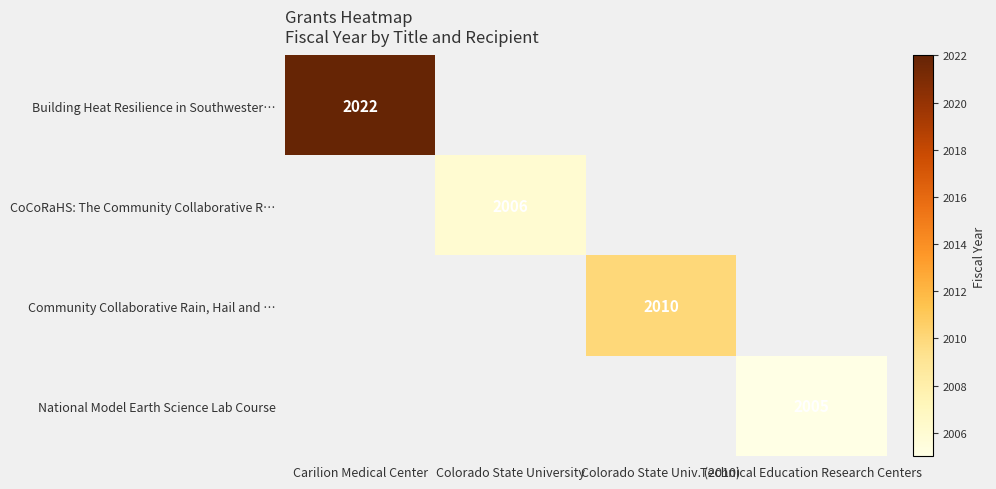

The value of National Model Earth Science Lab Course at Technical Education Research Centers is 3224. True or false?

False